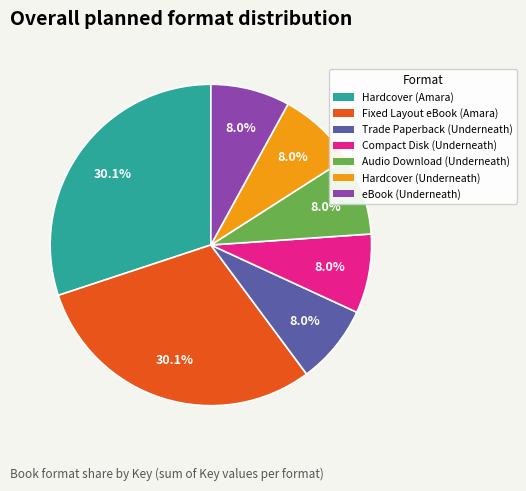

Does any single category account for the majority?

No